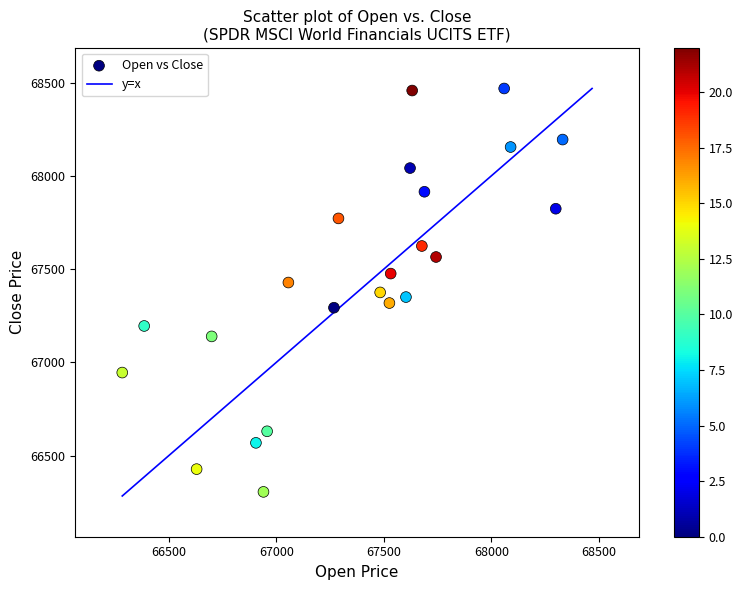

What is the range of Y values (max minus min)?

2164